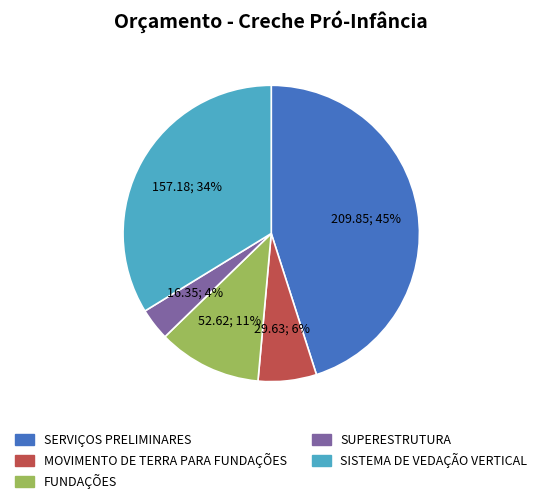

What is the smallest slice in the pie chart?

SUPERESTRUTURA